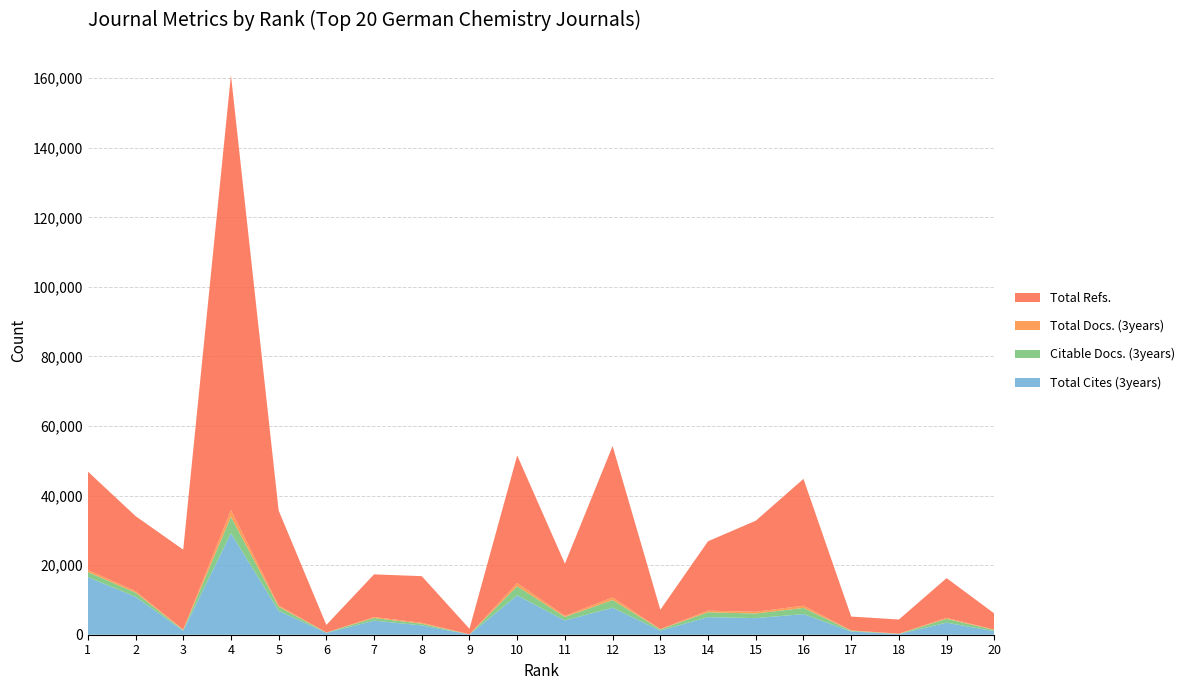

Reading right to left, transcribe all the data shown in this chart.

Total Cites (3years): 1002	3469	189	935	5925	4773	5061	1182	7753	4096	11310	74	2682	4046	530	6866	29185	1143	10908	16579
Citable Docs. (3years): 346	1105	62	217	1777	1324	1399	340	2217	1004	2634	19	491	766	93	1165	4735	164	1203	1451
Total Docs. (3years): 114	293	47	88	635	498	447	112	757	342	930	20	269	265	24	402	1908	188	455	573
Total Refs.: 4638	11407	4074	3984	36467	26175	19968	5540	43536	14978	36683	1593	13393	12278	2166	27280	125095	22952	21555	28327